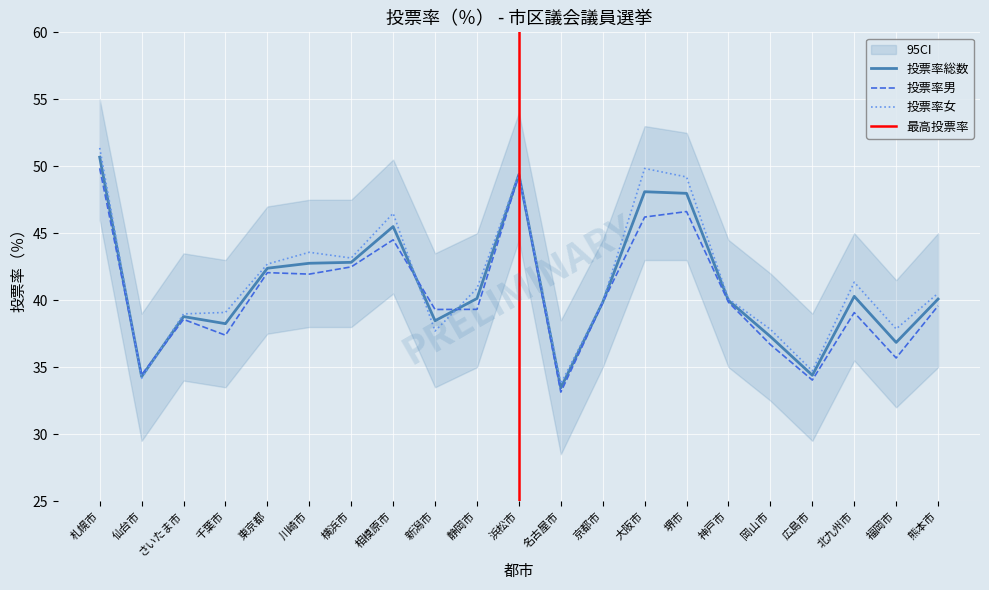

At which label does 投票率総数 reach its peak?

札幌市